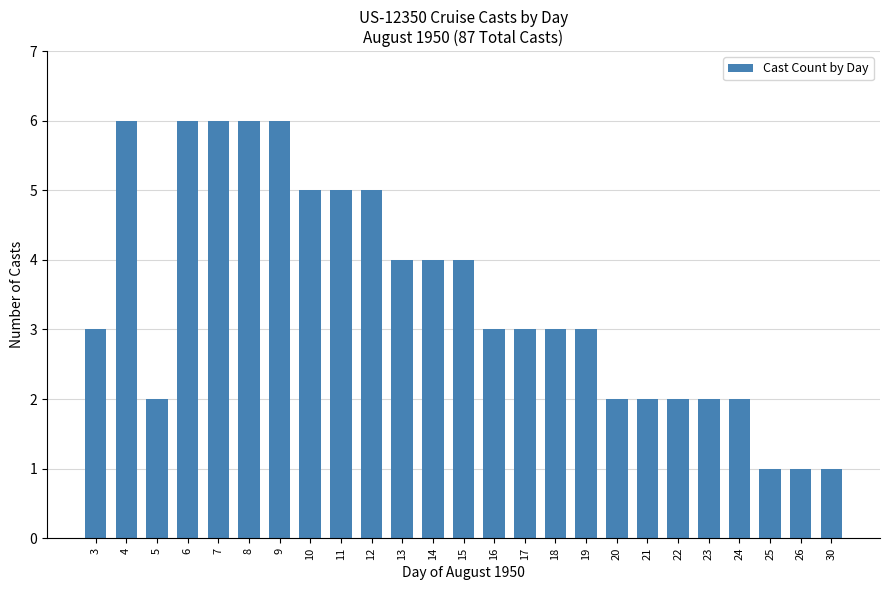

Count the number of data series in this chart.

1